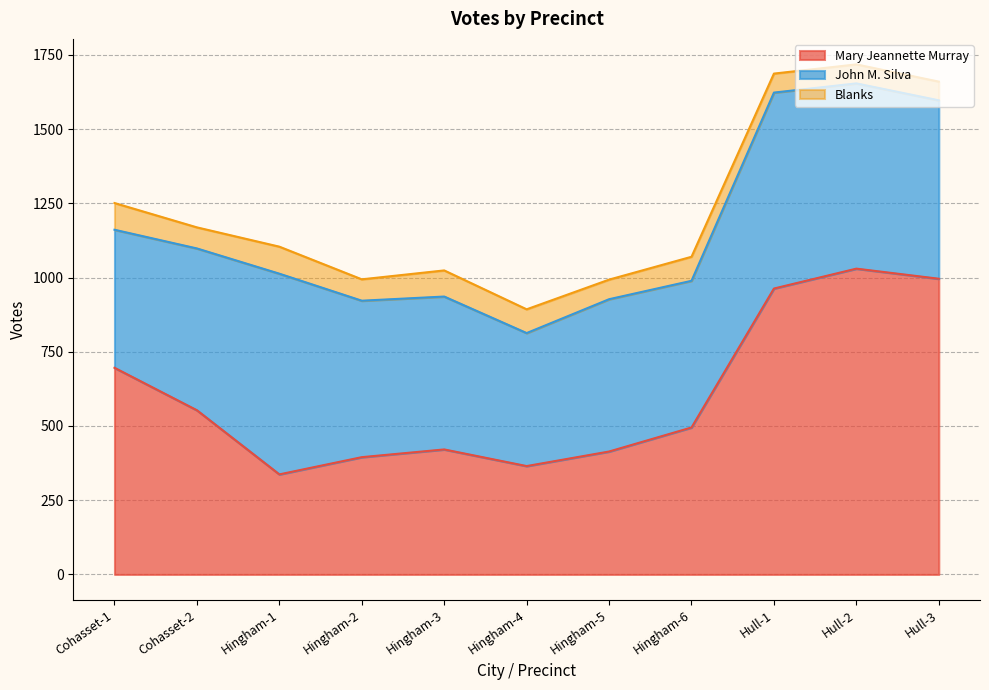

Reading right to left, list all the values displayed in this chart.

Mary Jeannette Murray: Hull-3=996	Hull-2=1030	Hull-1=963	Hingham-6=495	Hingham-5=414	Hingham-4=365	Hingham-3=421	Hingham-2=395	Hingham-1=337	Cohasset-2=553	Cohasset-1=696
John M. Silva: Hull-3=601	Hull-2=624	Hull-1=660	Hingham-6=494	Hingham-5=513	Hingham-4=448	Hingham-3=515	Hingham-2=527	Hingham-1=676	Cohasset-2=545	Cohasset-1=465
Blanks: Hull-3=63	Hull-2=64	Hull-1=64	Hingham-6=81	Hingham-5=66	Hingham-4=80	Hingham-3=88	Hingham-2=72	Hingham-1=91	Cohasset-2=71	Cohasset-1=90